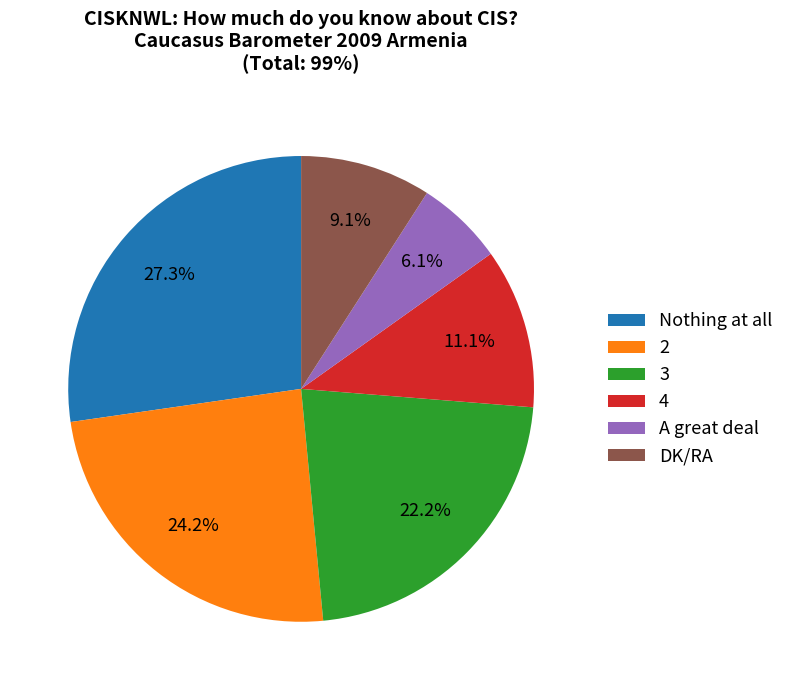

Between A great deal and Nothing at all, which is larger?

Nothing at all